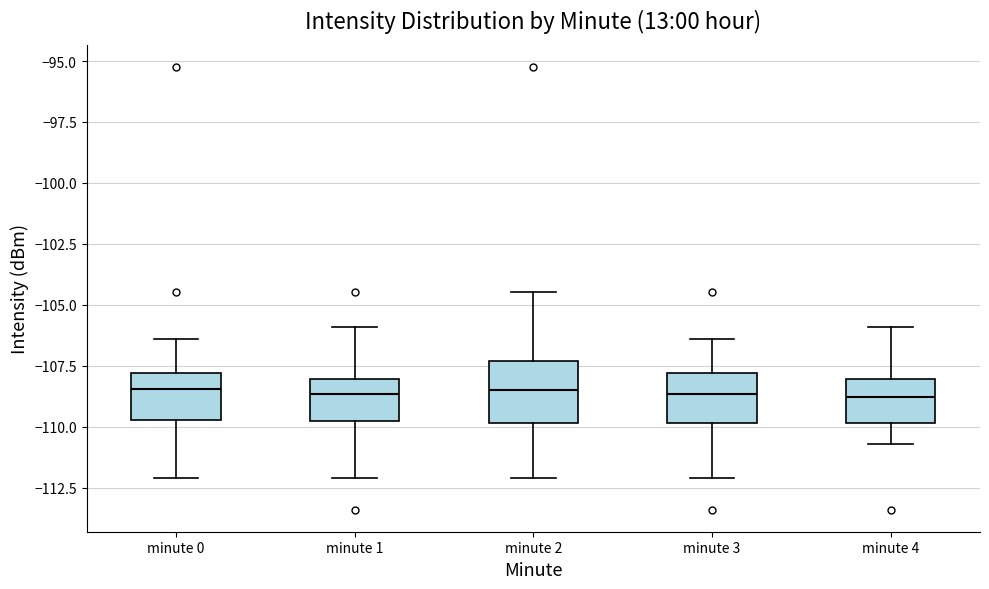

Reading left to right, transcribe this box plot: for each box, give where its median line is, the range the box spans, and where its two whiskers end, as read against the y-axis. The values are not printed on the chart, so give them approximately, as read against the axis.

minute 0: median -108.5, box -109.5 to -108.0, whiskers -112.0 to -106.5
minute 1: median -108.5, box -110.0 to -108.0, whiskers -112.0 to -106.0
minute 2: median -108.5, box -110.0 to -107.5, whiskers -112.0 to -104.5
minute 3: median -108.5, box -110.0 to -108.0, whiskers -112.0 to -106.5
minute 4: median -109.0, box -110.0 to -108.0, whiskers -110.5 to -106.0